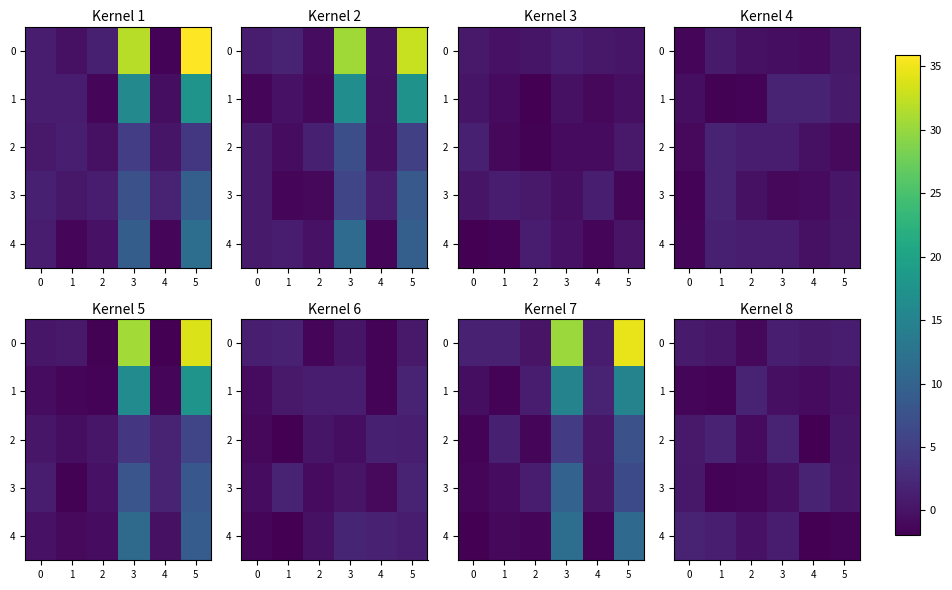

How many data points in 1 are less than 0?

5